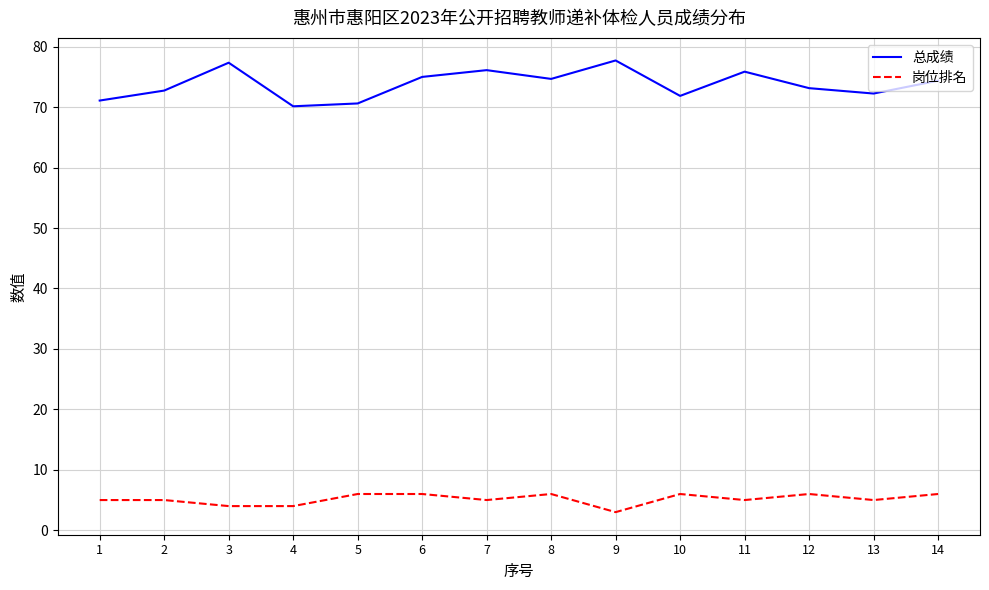

Which series has the largest total across all categories?

总成绩